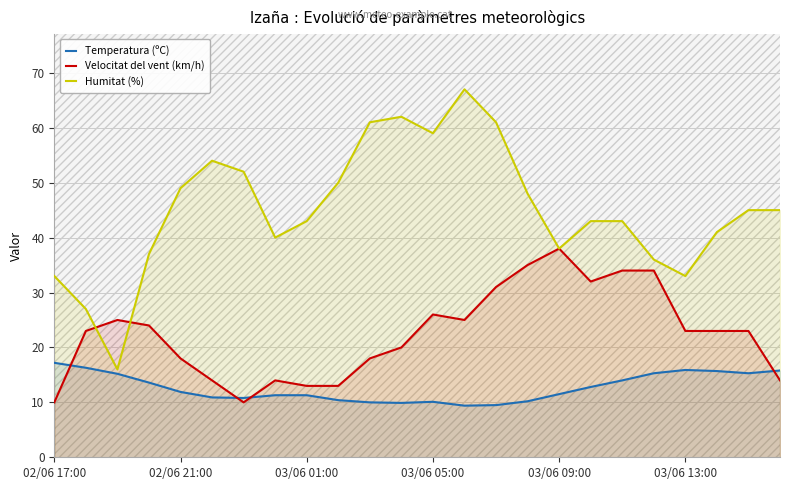

True or false: Temperatura (ºC) has more than 1 points higher than both neighbors.

True